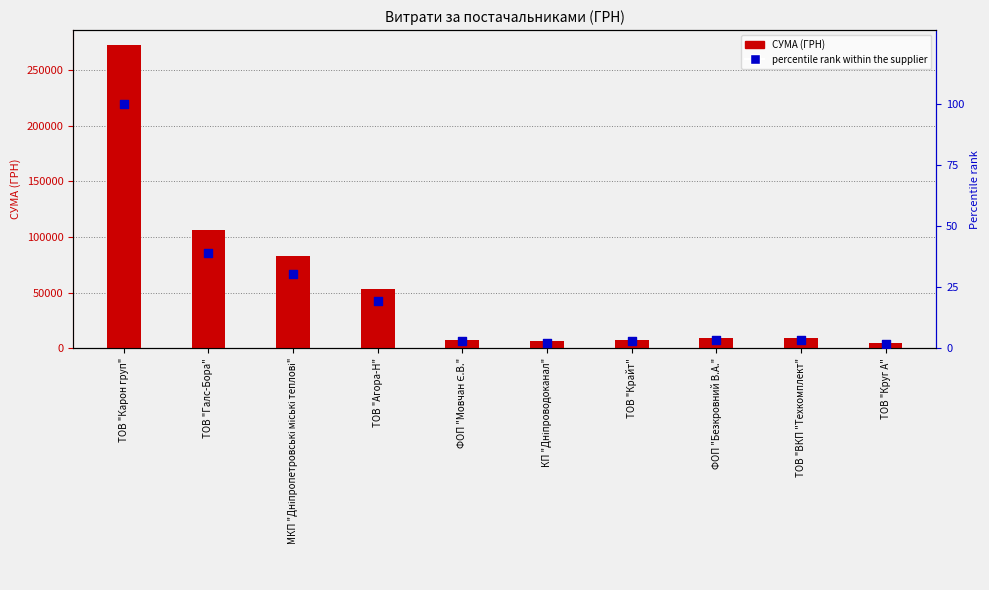

At how many categories does at least one series exceed 89323?

2